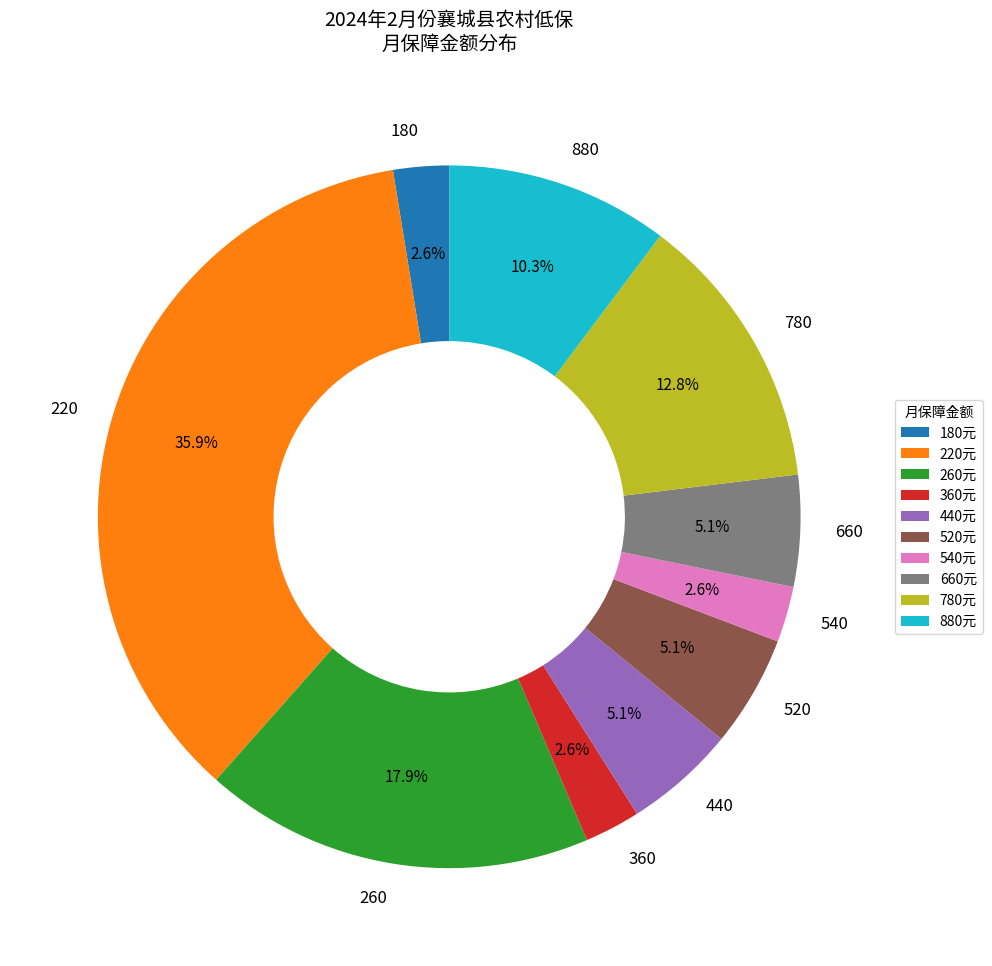

Is 440 the majority of the pie?

No